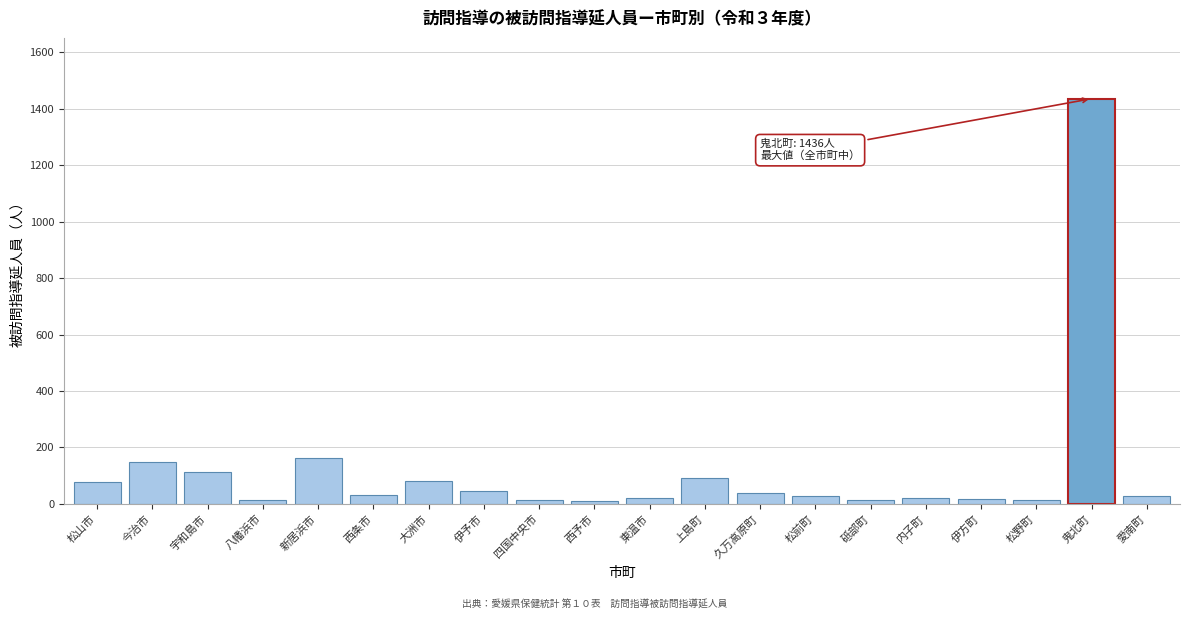

Between 松野町 and 大洲市, which is larger?

大洲市